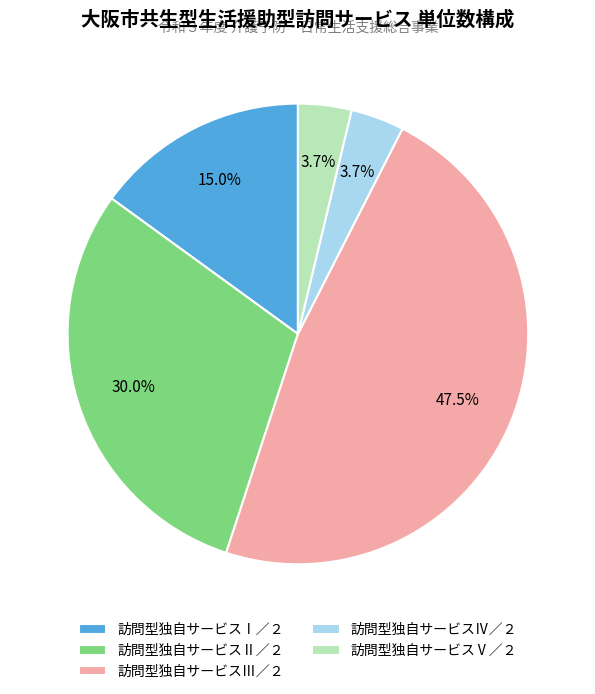

To the nearest percent, what percentage of the pie is 訪問型独自サービスⅤ／２?

4%